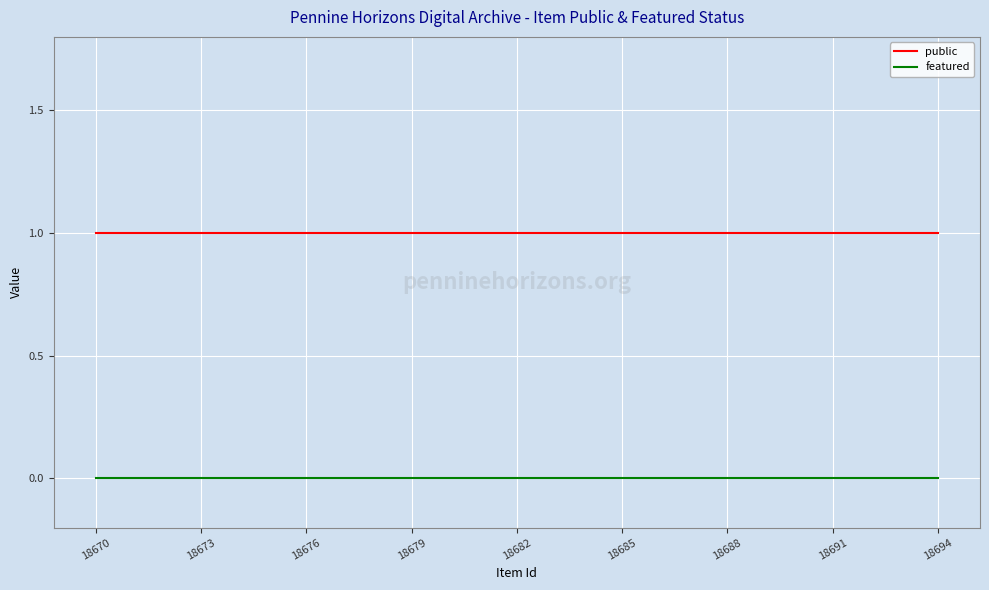

Rank the series by their average value, from lowest to highest.

featured, public